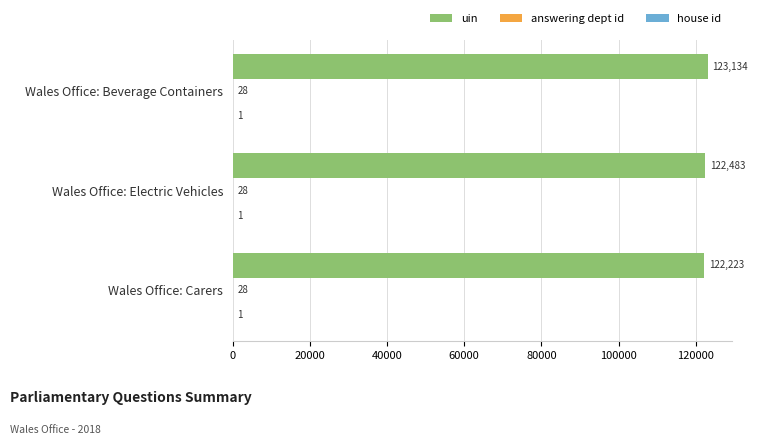

Which category has the highest value across all series?

Wales Office: Beverage Containers